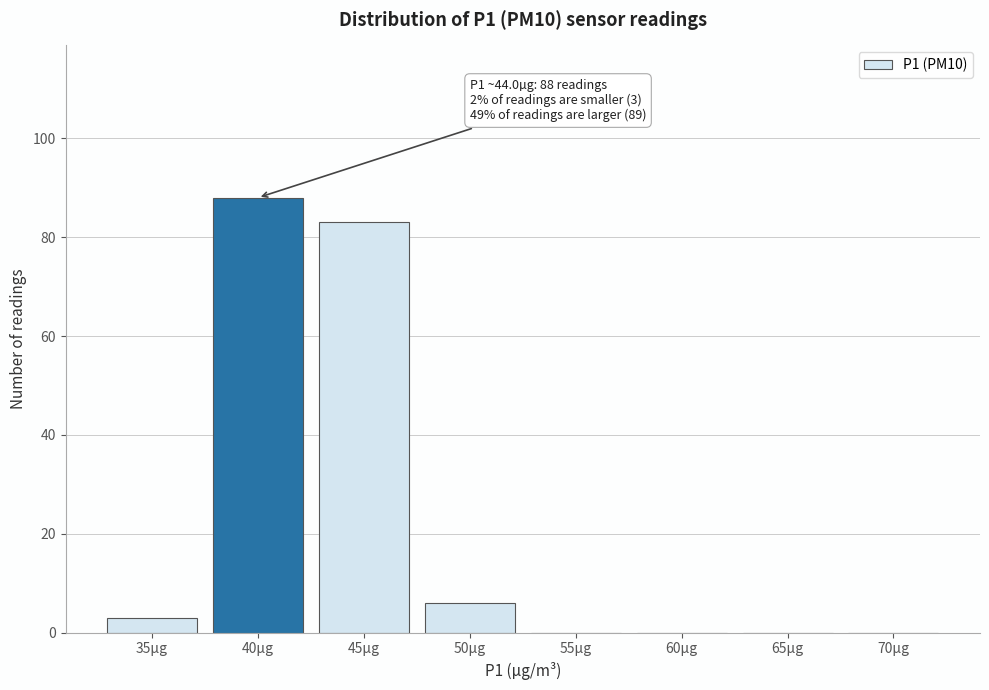

Reading left to right, transcribe all the data shown in this chart.

35µg=3	40µg=88	45µg=83	50µg=6	55µg=0	60µg=0	65µg=0	70µg=0